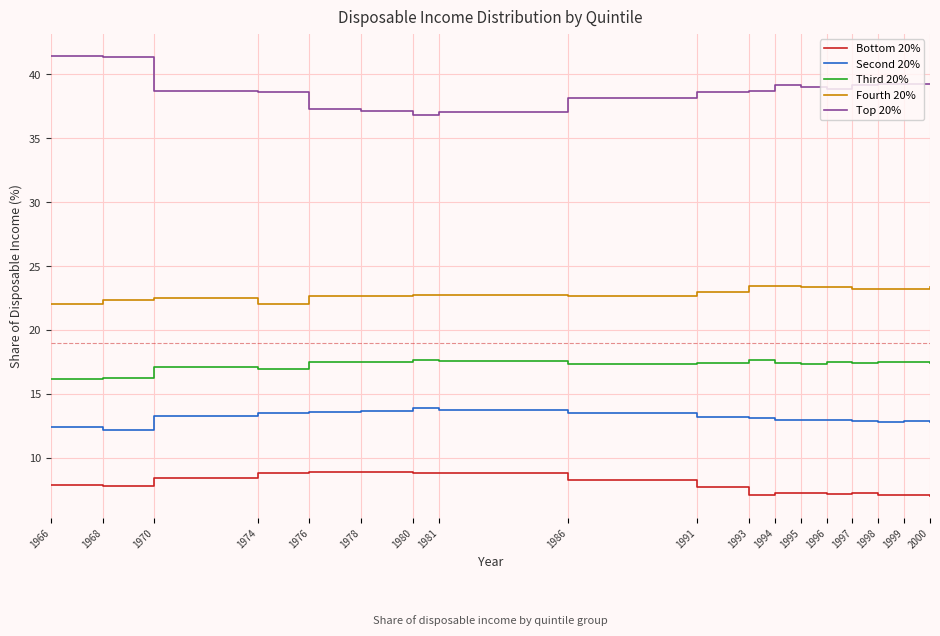

What are all the series names shown in the legend?

Bottom 20%, Second 20%, Third 20%, Fourth 20%, Top 20%